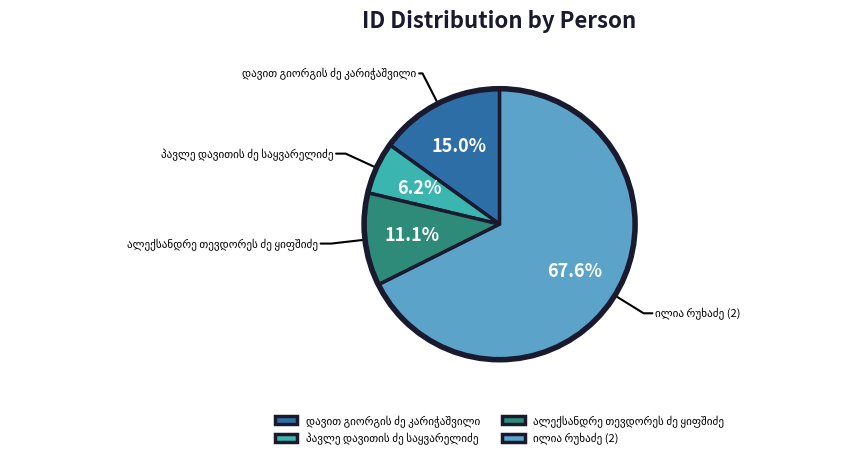

Is there any slice that represents more than half of the pie?

Yes